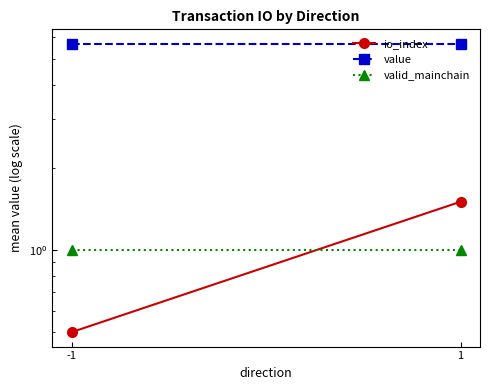

What is the difference between the maximum and minimum values in the io_index series?

1.0